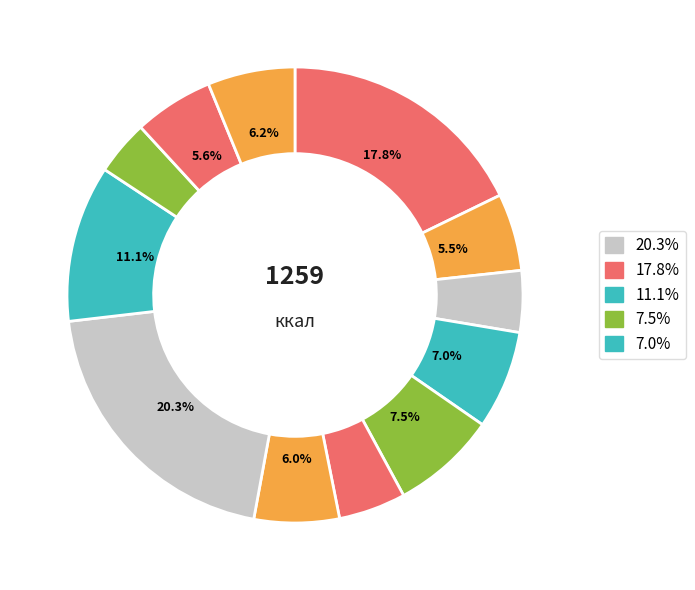

How many slices are in this pie chart?

12